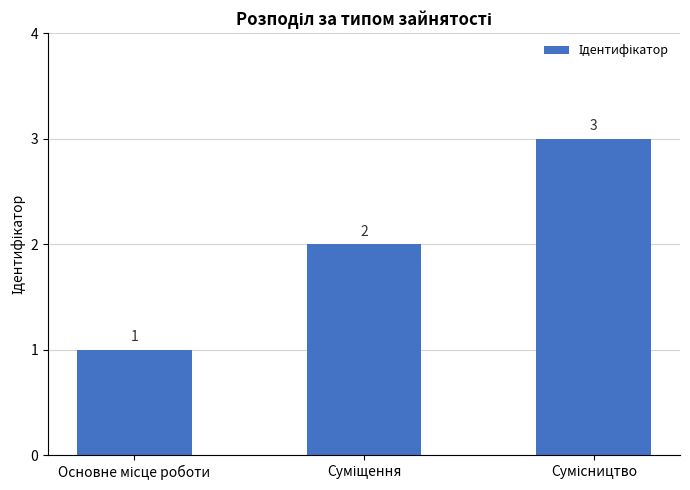

What is the maximum value shown in the chart?

3